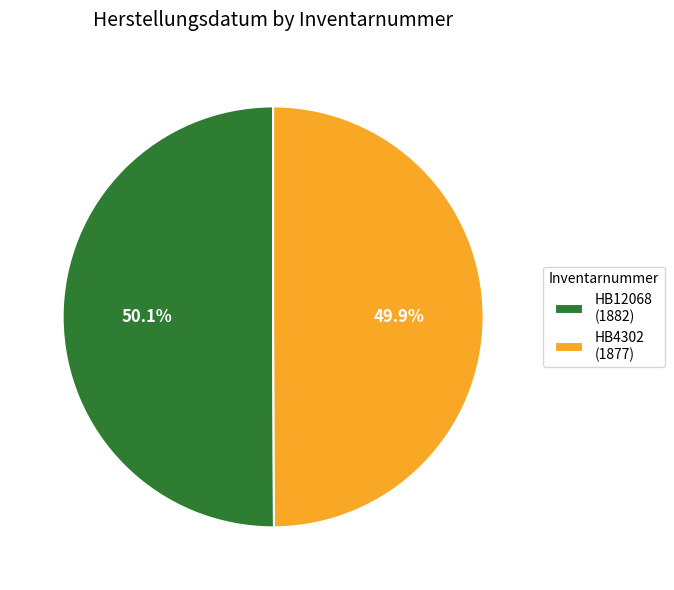

Is it true that HB12068 is 50% of the pie?

True